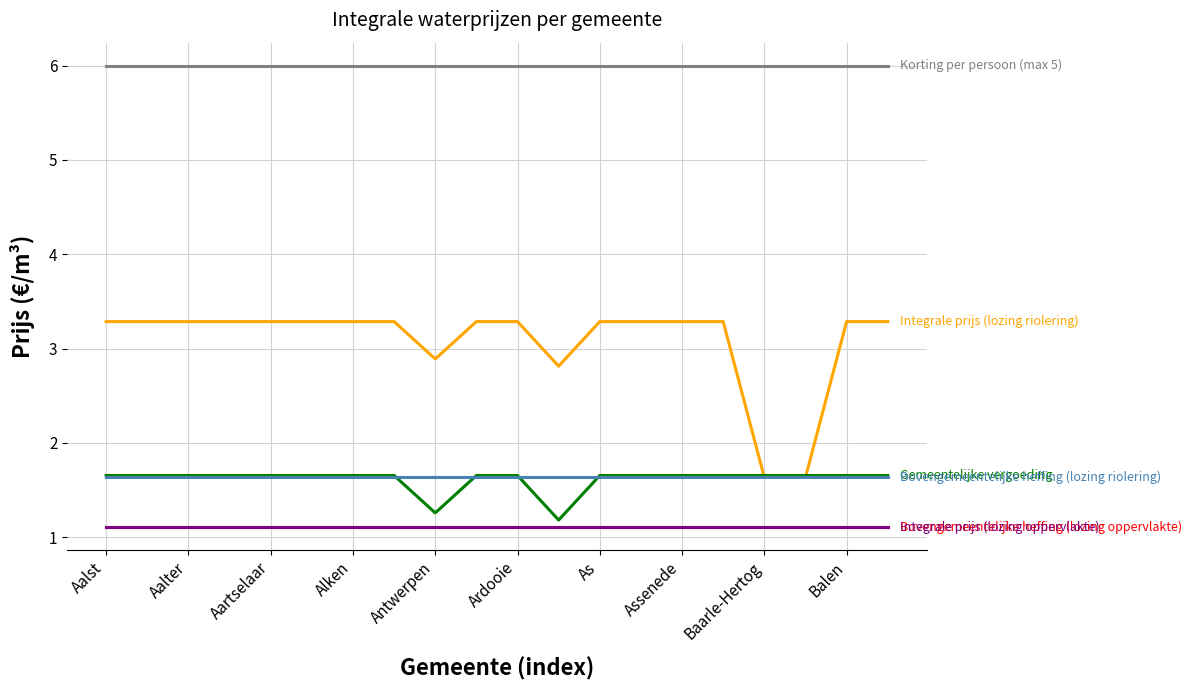

Does the chart have visible grid lines?

Yes